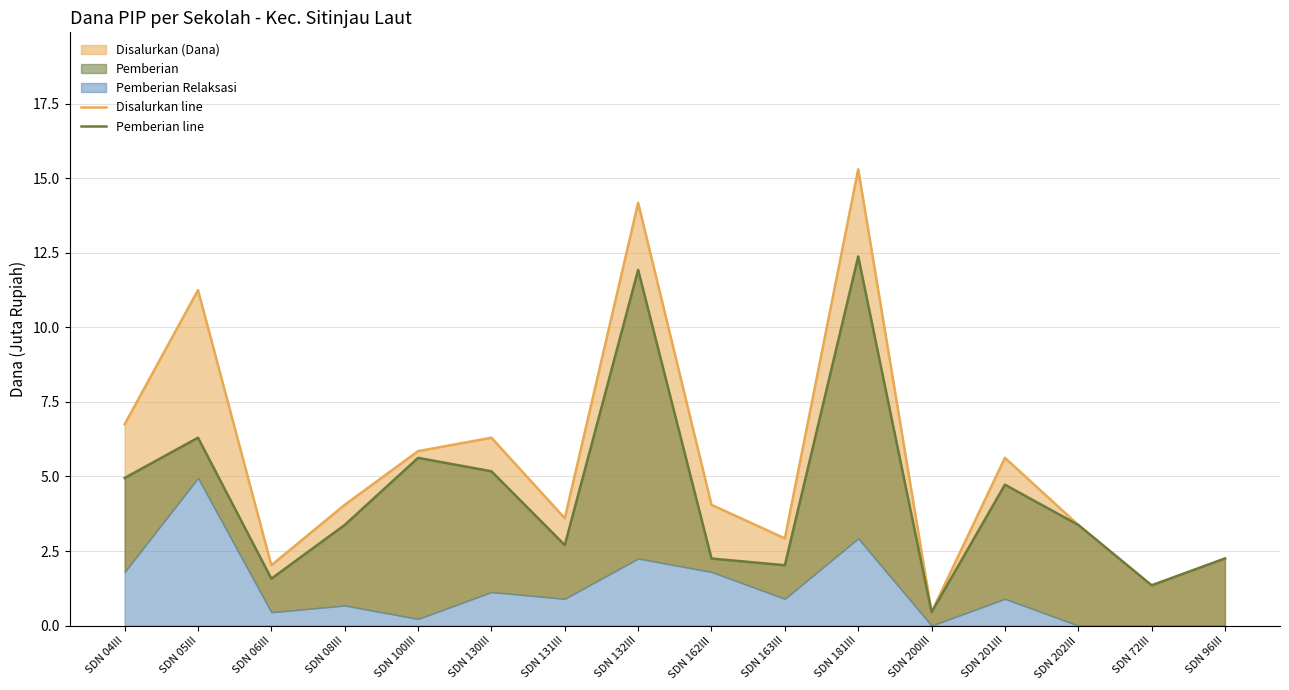

True or false: Disalurkan line and Pemberian line intersect in this chart.

False